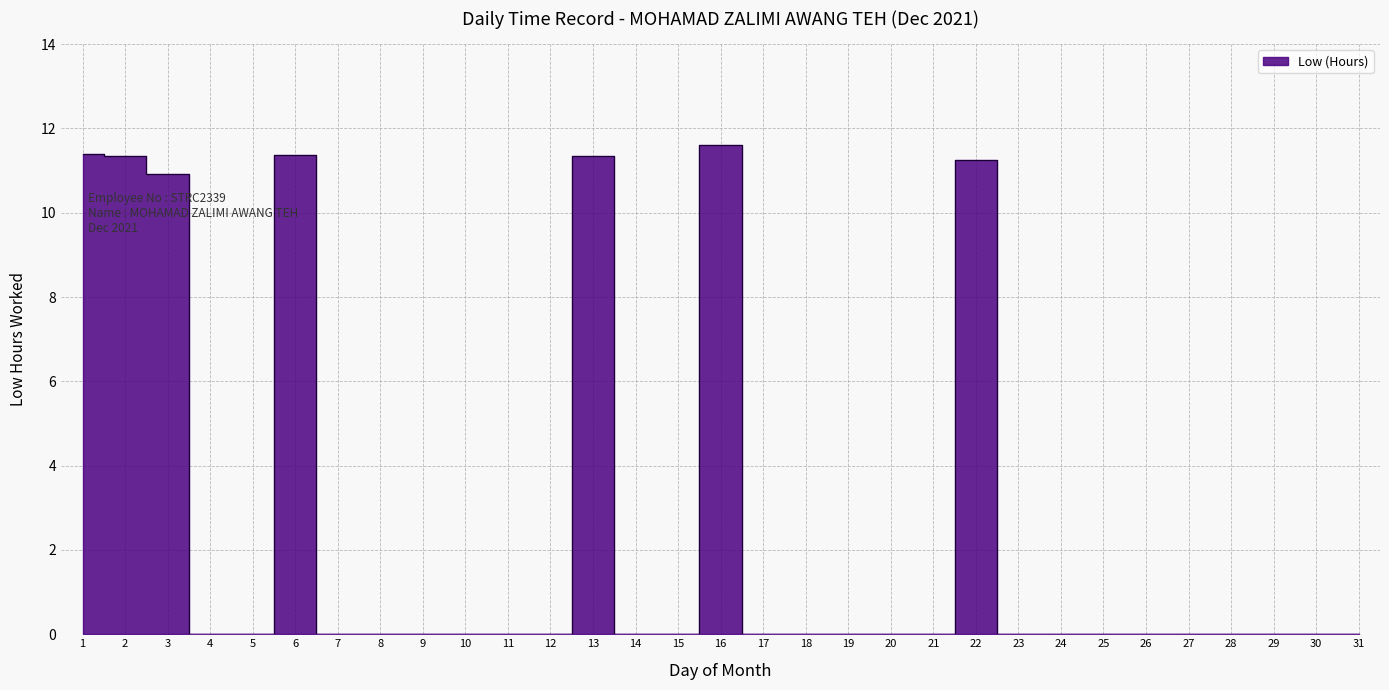

The value at 3 is 5.1. True or false?

False